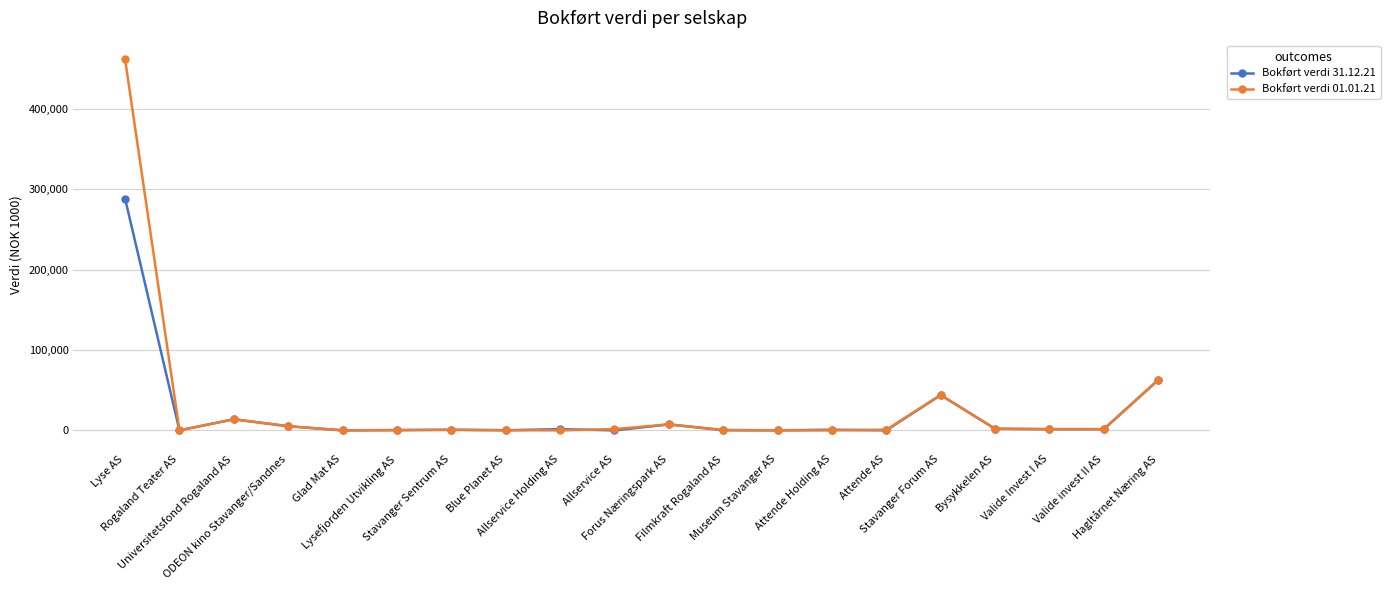

At which category is the sum across all series the highest?

Lyse AS